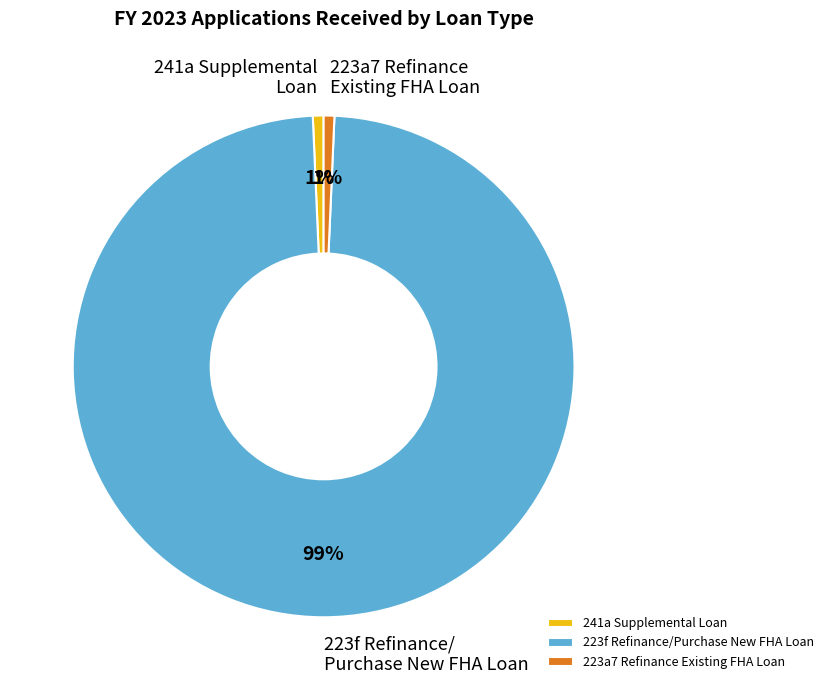

To the nearest percent, what is the combined percentage of 223a7 Refinance Existing FHA Loan and 223f Refinance/Purchase New FHA Loan?

99%